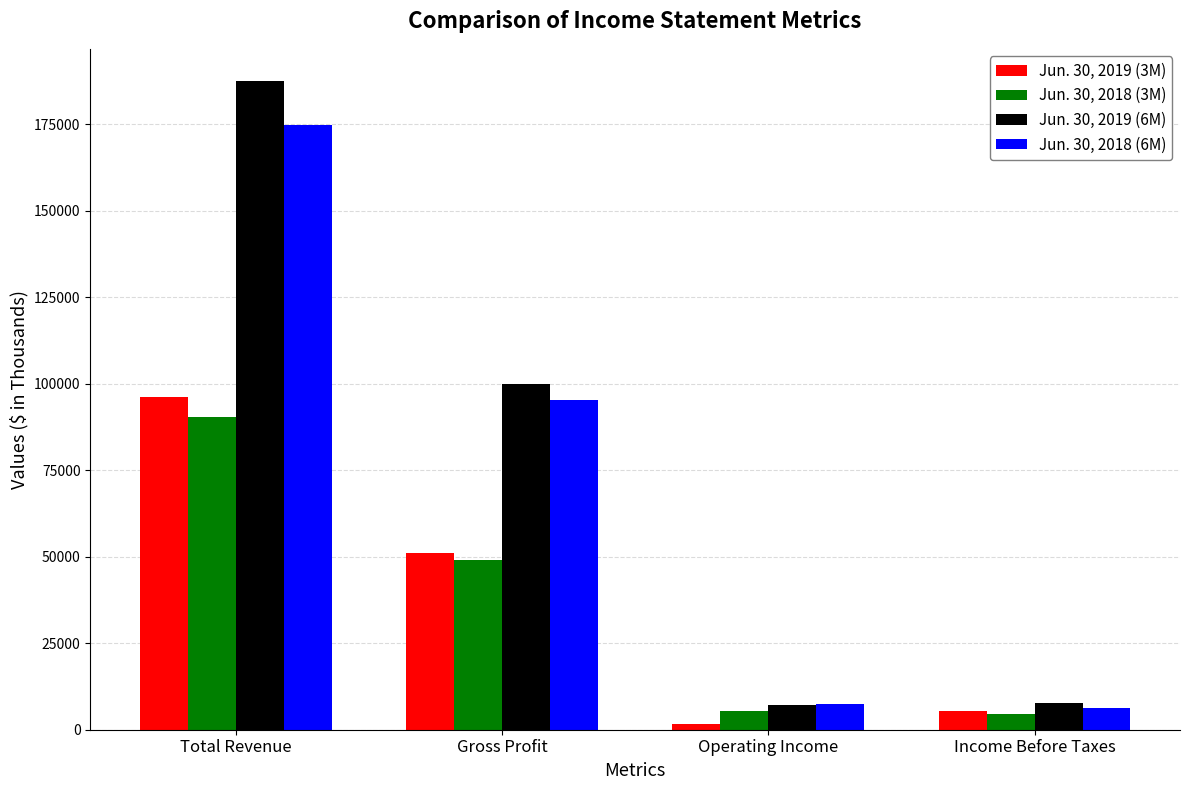

Is the value of Jun. 30, 2019 (3M) at Total Revenue greater than the value of Jun. 30, 2018 (6M) at Operating Income?

Yes